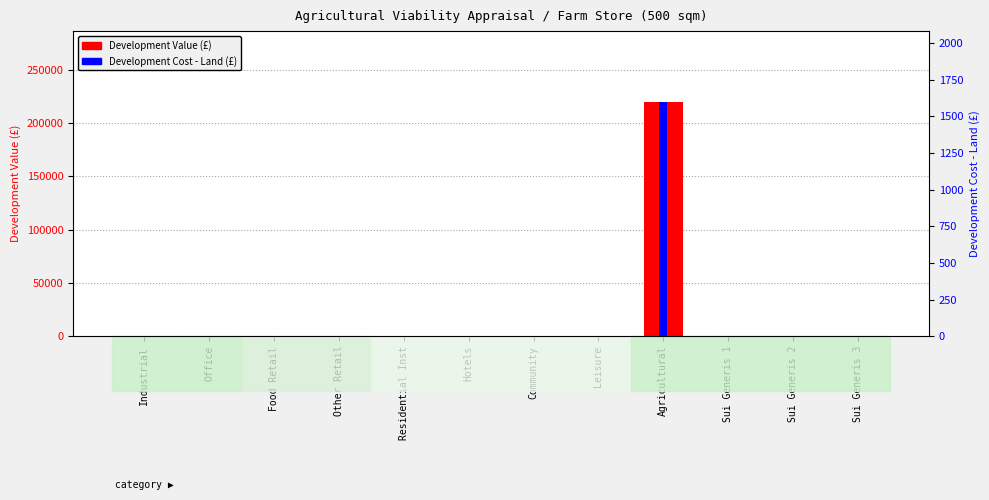

What are all the series names shown in the legend?

Development Value, Development Cost (Land)